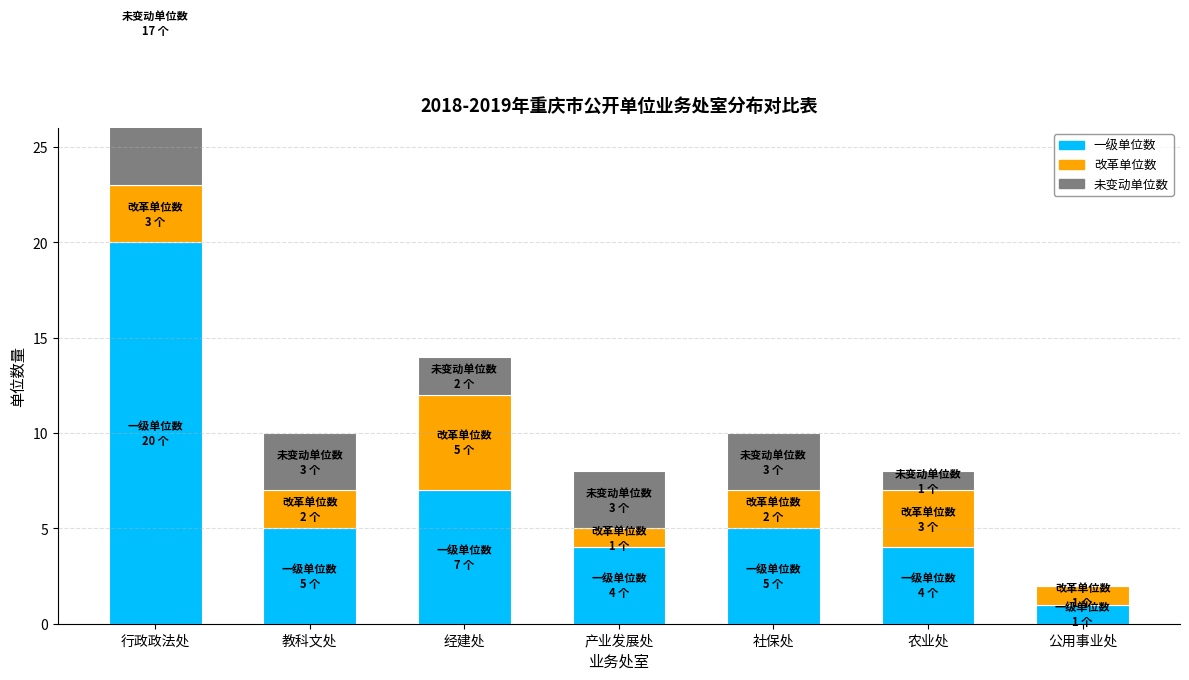

Reading left to right, list all the values displayed in this chart.

一级单位数: 20	5	7	4	5	4	1
改革单位数: 3	2	5	1	2	3	1
未变动单位数: 17	3	2	3	3	1	0